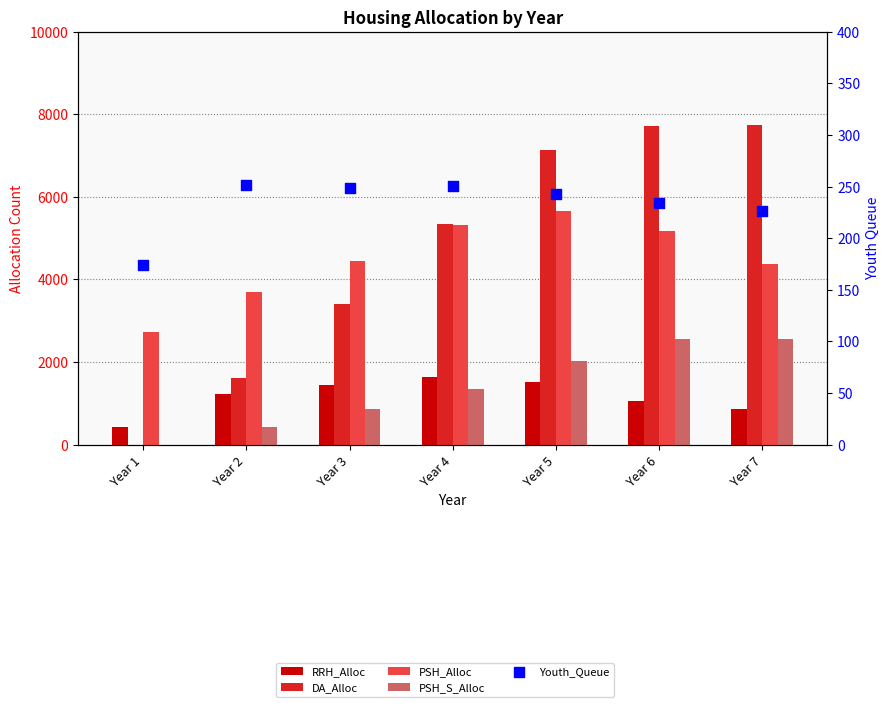

Which series has the widest spread of Y values?

DA_Alloc